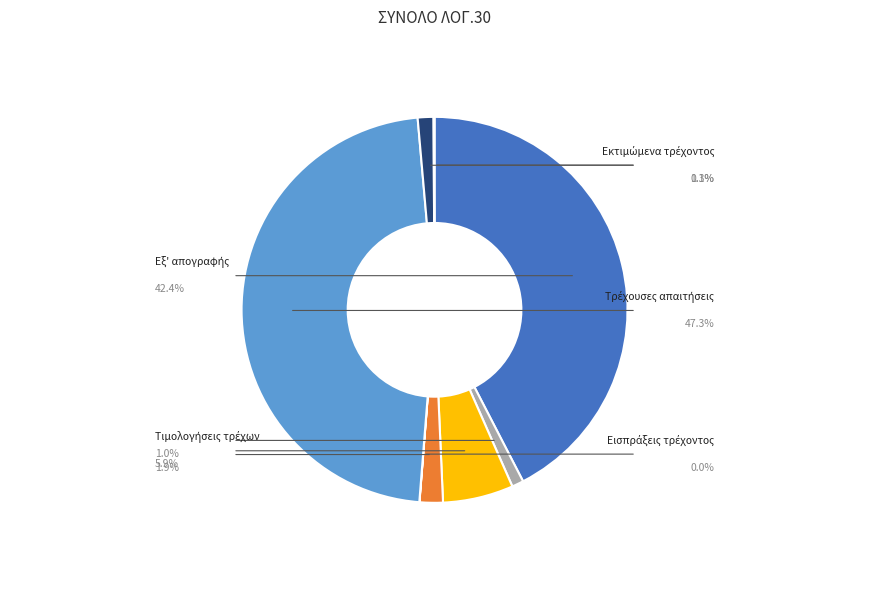

Is there any slice that represents more than half of the pie?

No